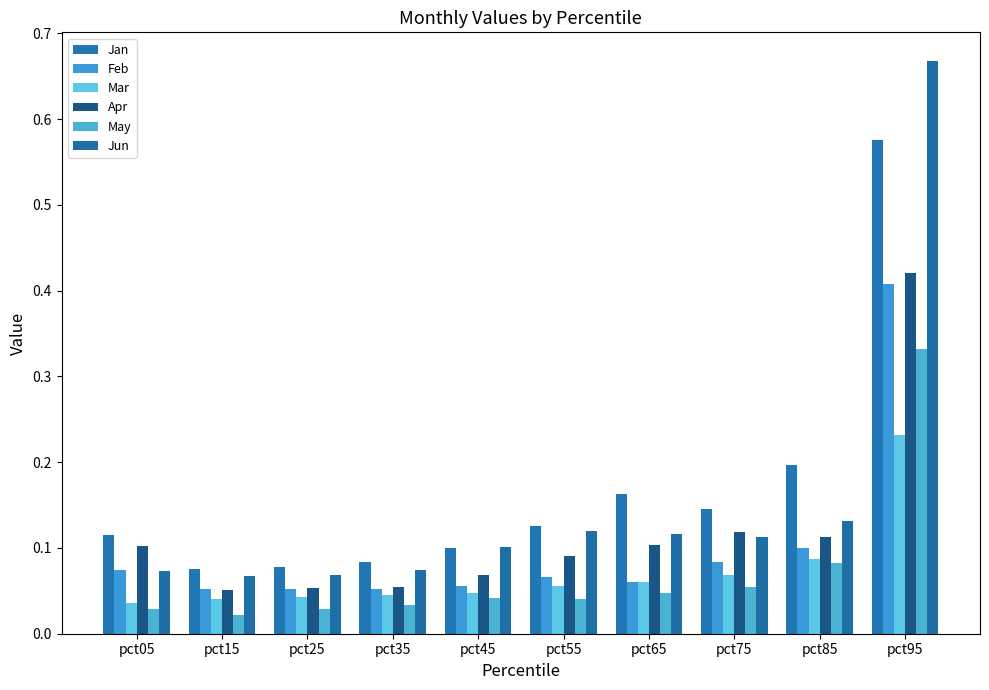

How many series are shown in this chart?

6